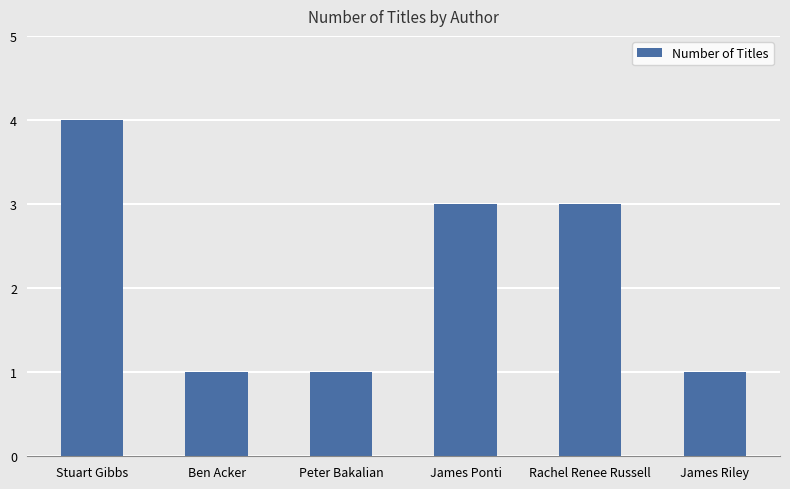

What is the approximate value at Stuart Gibbs?

4